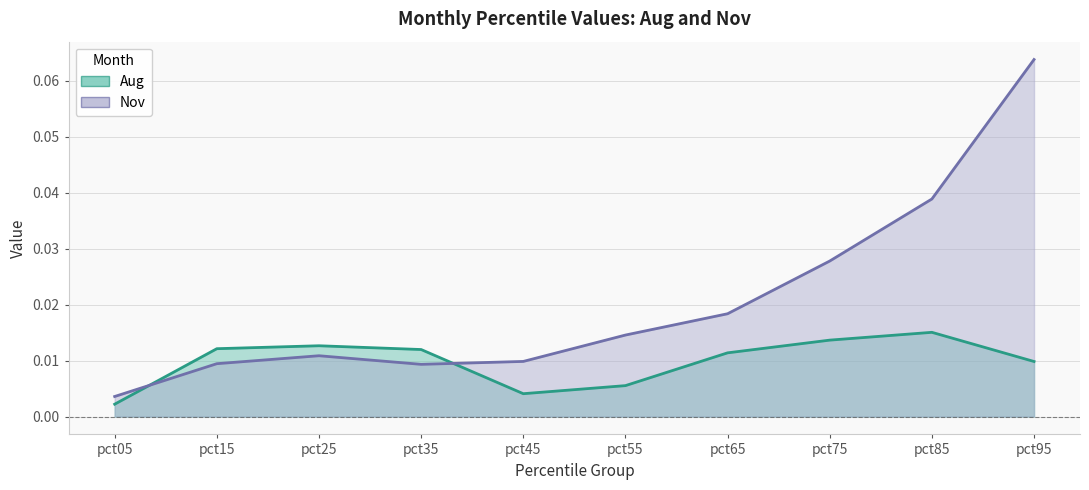

What are all the series names shown in the legend?

Aug, Nov